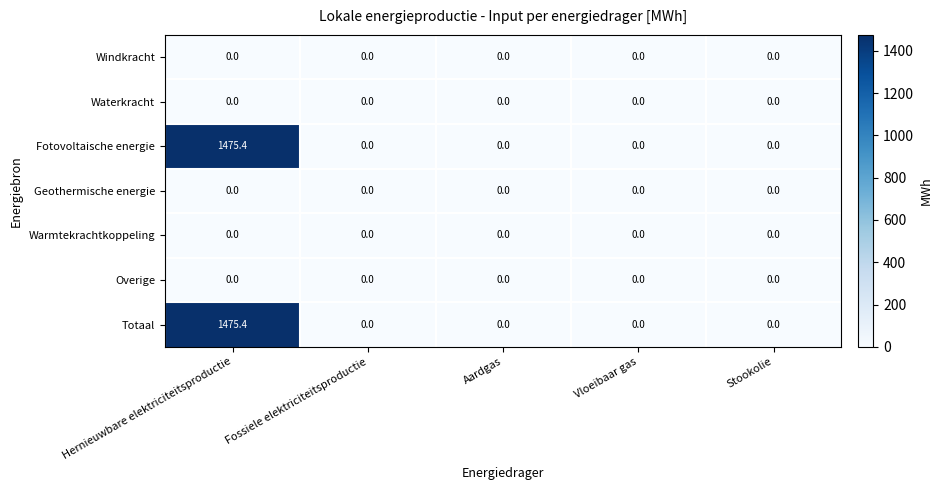

Count the number of categories in the chart.

5